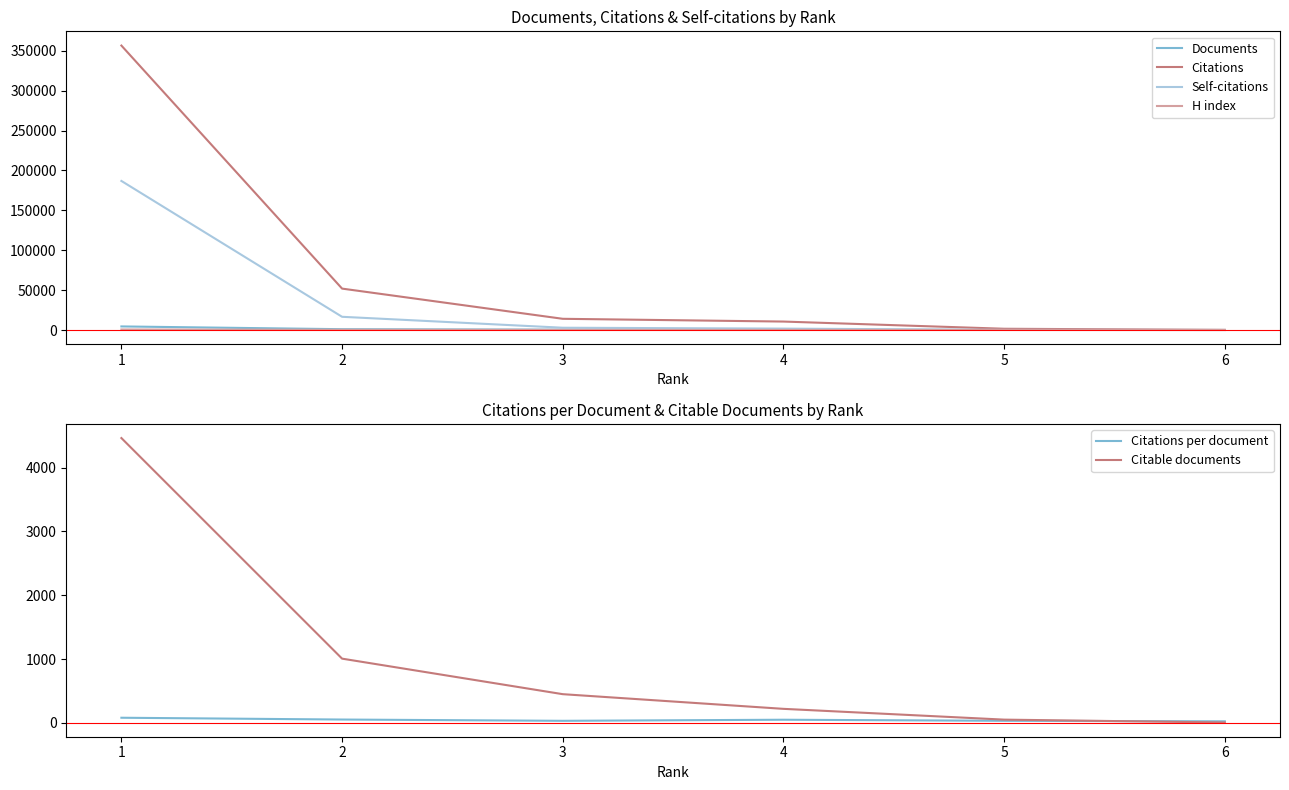

What is the highest value of the Self-citations series?

186846